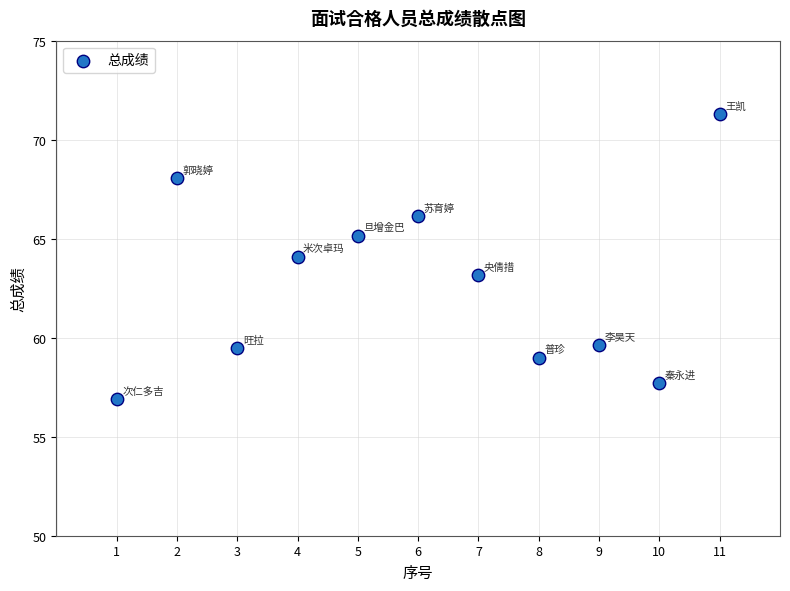

What is the average X value?

6.0